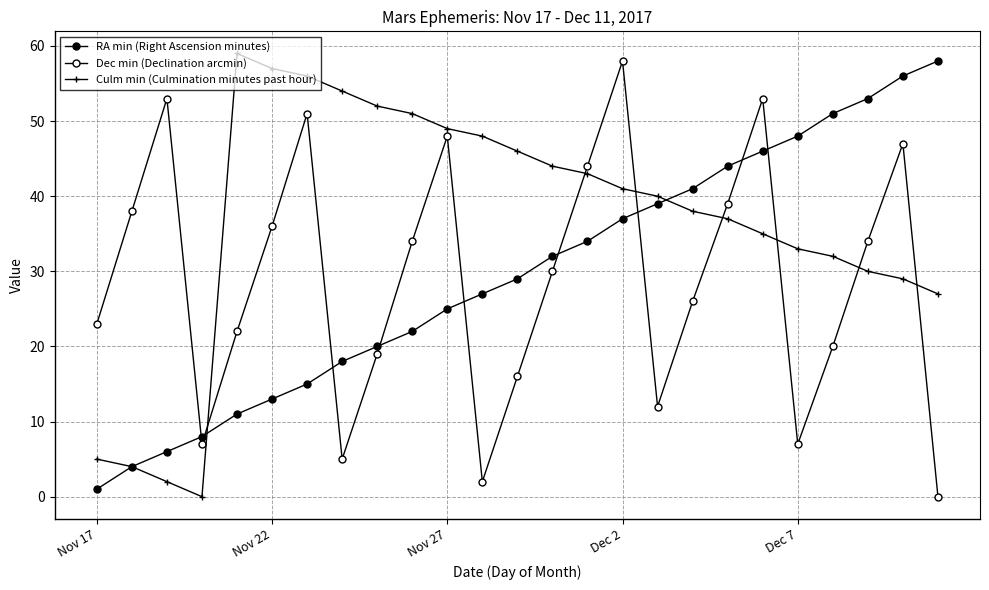

How many positive values does the Dec min (Declination arcmin) series have?

24